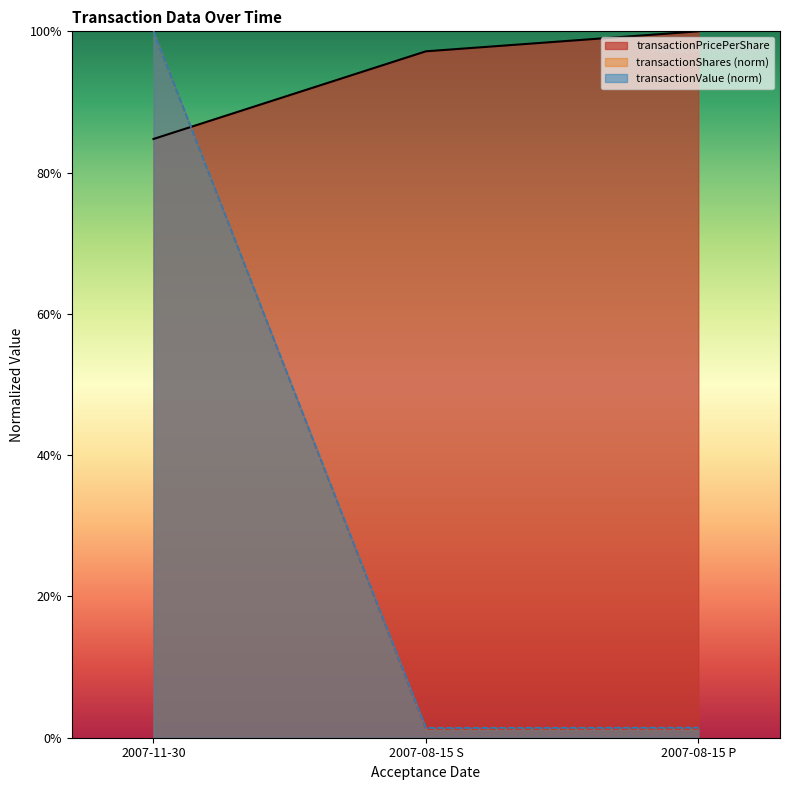

Reading left to right, transcribe all the data shown in this chart.

transactionPricePerShare: 0.8	1.0	1.0
transactionShares: 1.0	0.0	0.0
transactionValue: 1.0	0.0	0.0